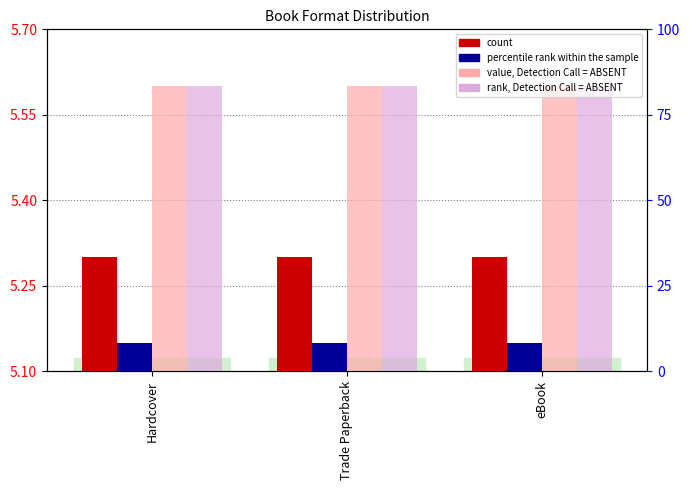

Reading left to right, what are all the values shown in this chart?

count: 5.3	5.3	5.3
percentile rank within the sample: 5.1	5.1	5.1
value, Detection Call = ABSENT: 5.6	5.6	5.6
rank, Detection Call = ABSENT: 5.6	5.6	5.6